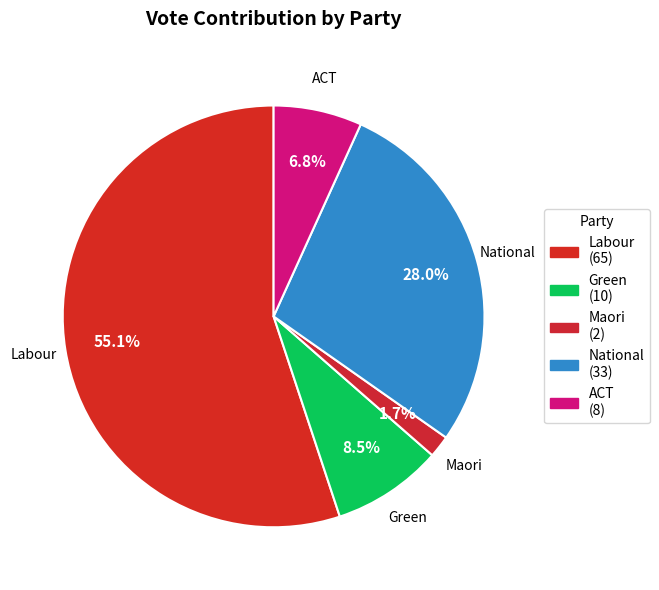

Approximately how many times larger is the value at ACT compared to Green?

0.8